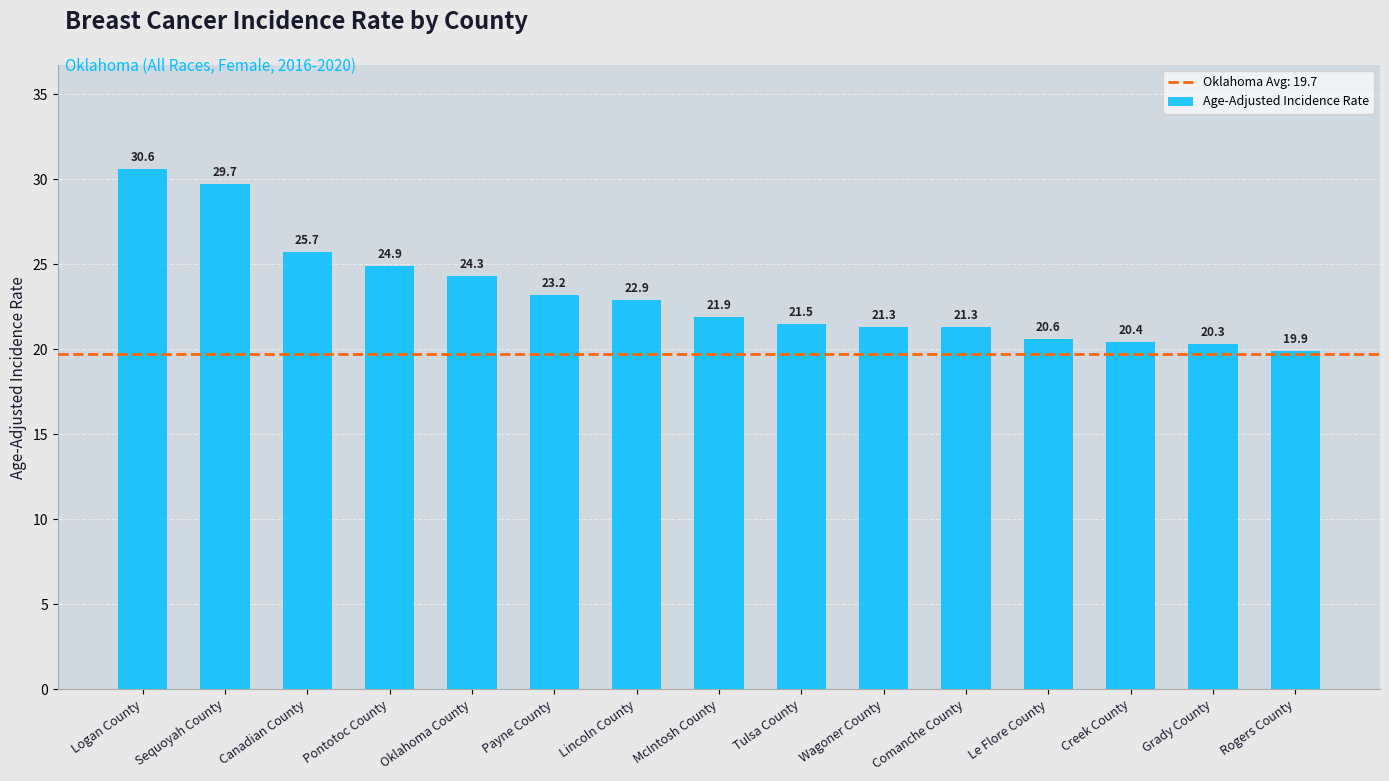

At which label does the data first exceed 21?

Logan County